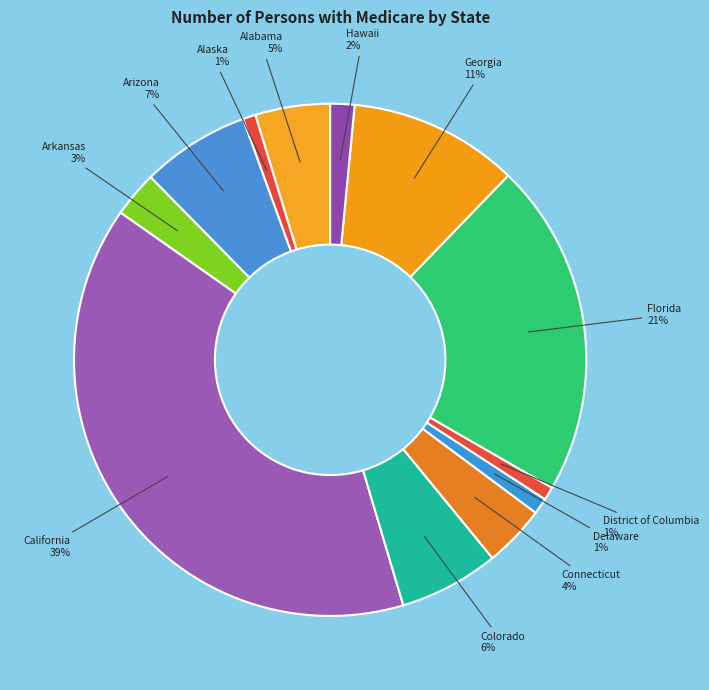

Is there a majority slice in this chart?

No